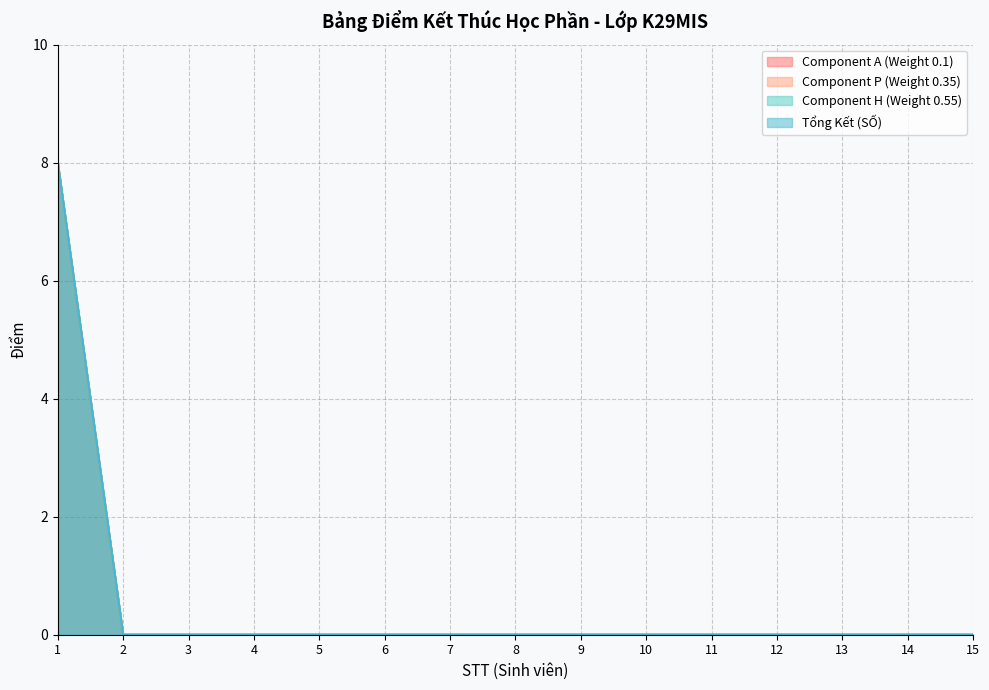

Reading right to left, list all the values displayed in this chart.

Component A (Weight 0.1): 0	0	0	0	0	0	0	0	0	0	0	0	0	0	8
Component P (Weight 0.35): 0	0	0	0	0	0	0	0	0	0	0	0	0	0	8
Component H (Weight 0.55): 0	0	0	0	0	0	0	0	0	0	0	0	0	0	8
Tổng Kết (SỐ): 0	0	0	0	0	0	0	0	0	0	0	0	0	0	8